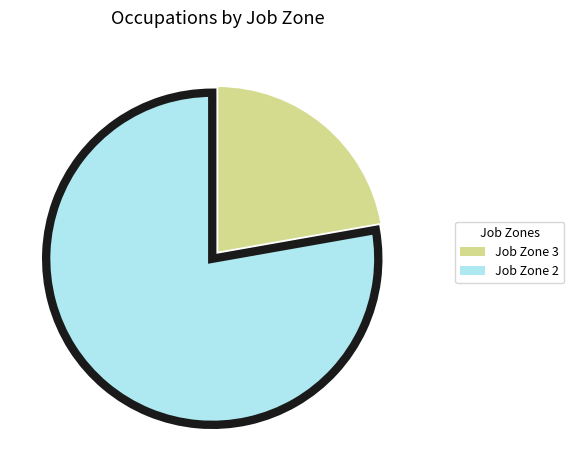

Do Job Zone 2 and Job Zone 3 together represent more than half of the pie?

Yes